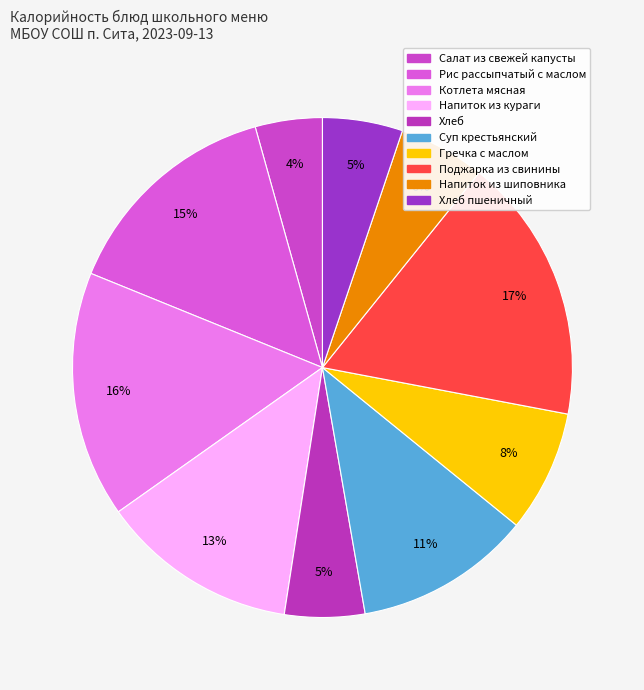

What is the change in value from Котлета мясная to Суп крестьянский?

-65.7